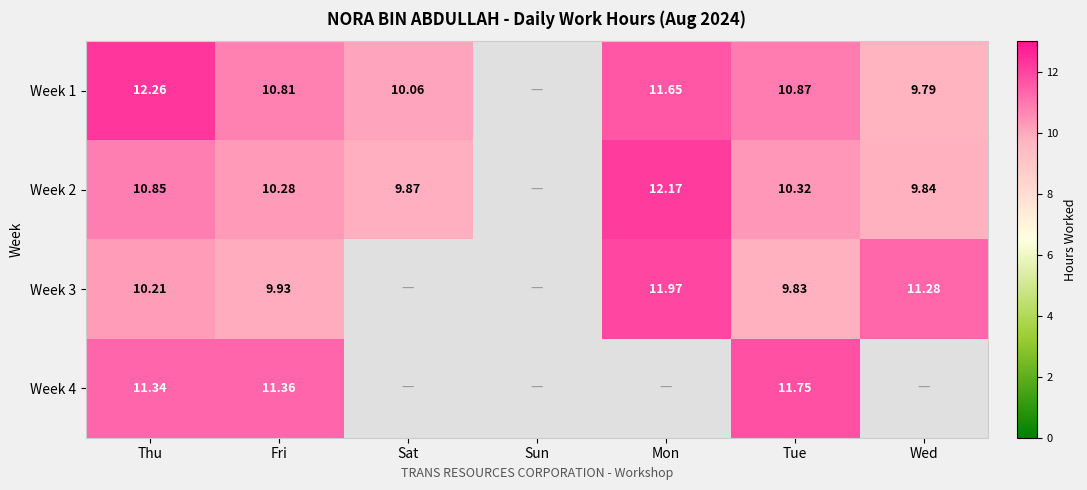

Is the value of Week 3 at Fri greater than the value of Week 2 at Fri?

No